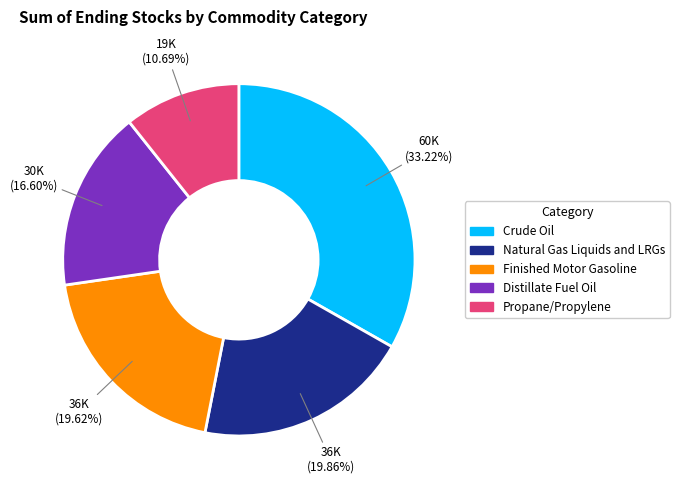

Count the number of slices in the pie.

5